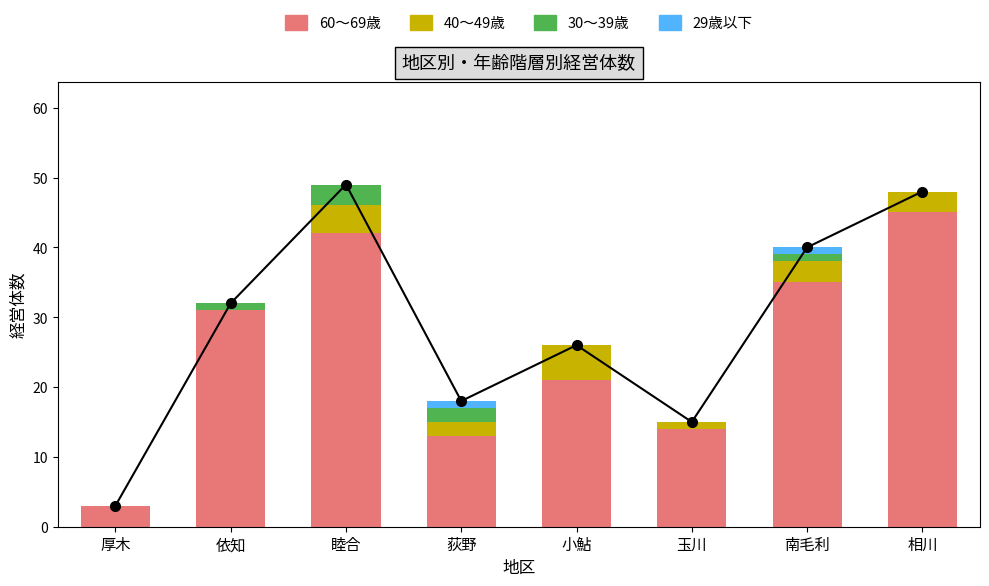

At which label does 29歳以下 reach its peak?

荻野